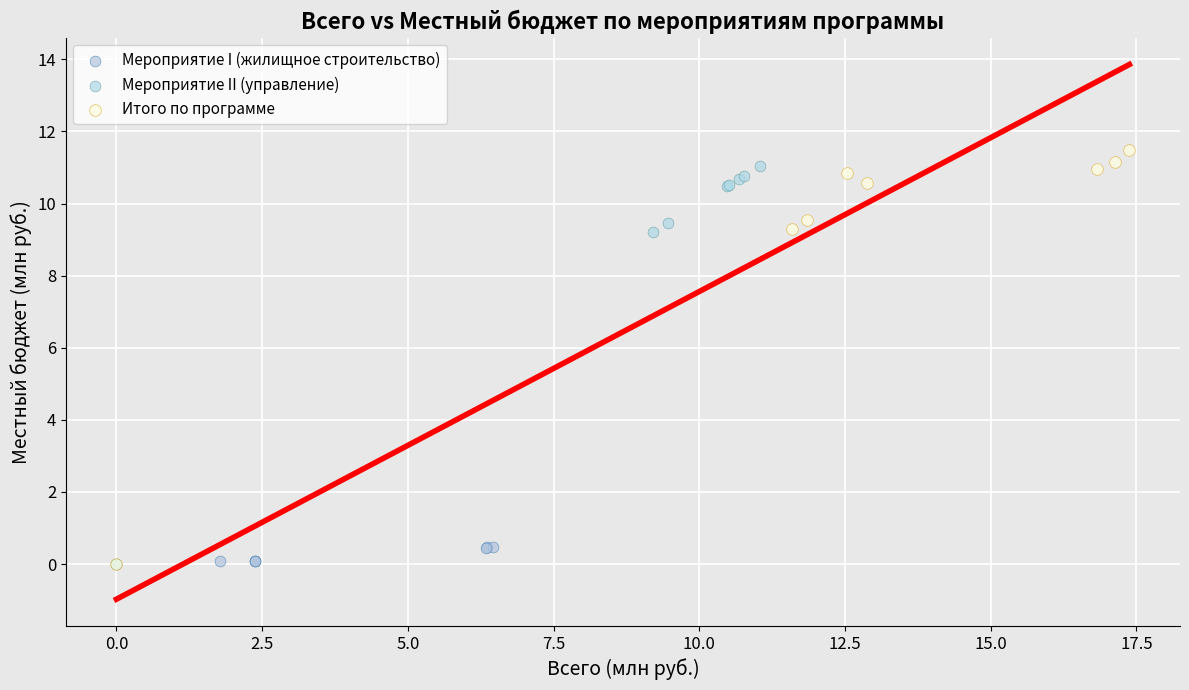

What are all the series names shown in the legend?

Мероприятие I (жилищное строительство), Мероприятие II (управление), Итого по программе